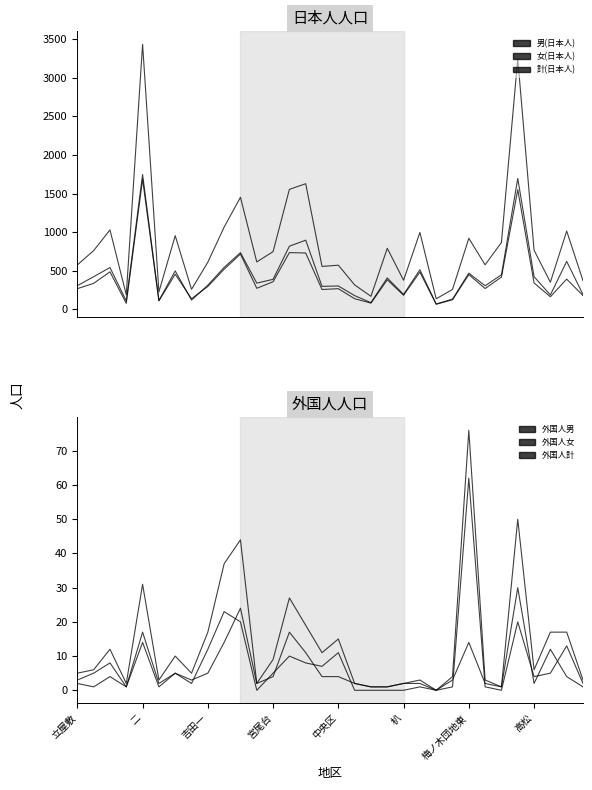

True or false: 計(日本人) and 外国人女 intersect in this chart.

False